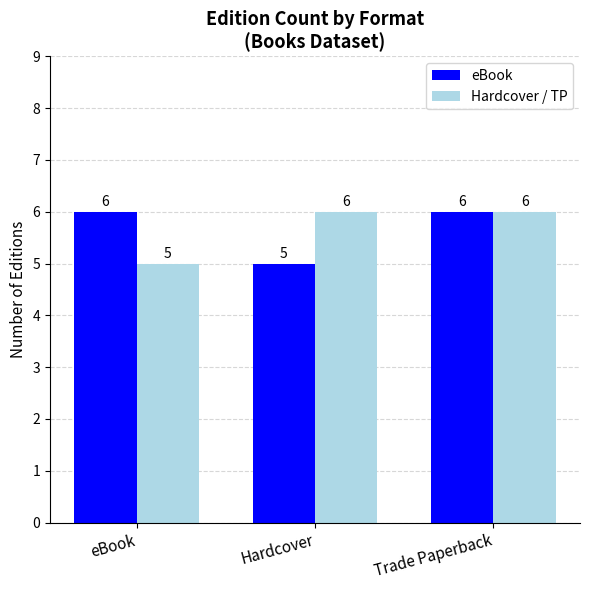

Reading left to right, what are all the values shown in this chart?

eBook: eBook=6	Hardcover=5	Trade Paperback=6
Hardcover / TP: eBook=5	Hardcover=6	Trade Paperback=6